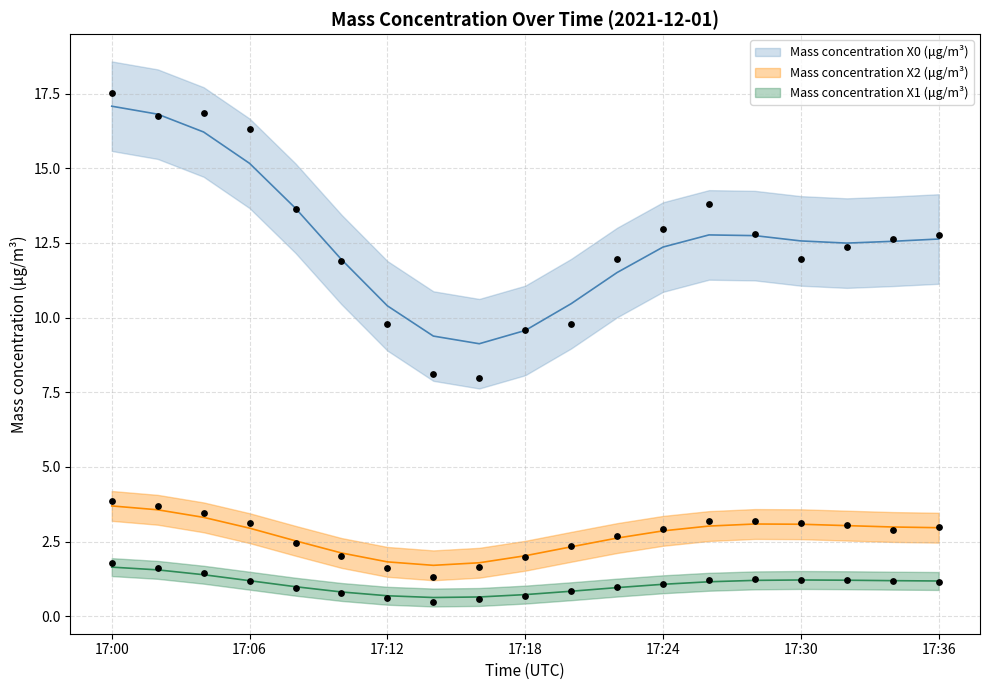

At how many categories does at least one series exceed 8?

18